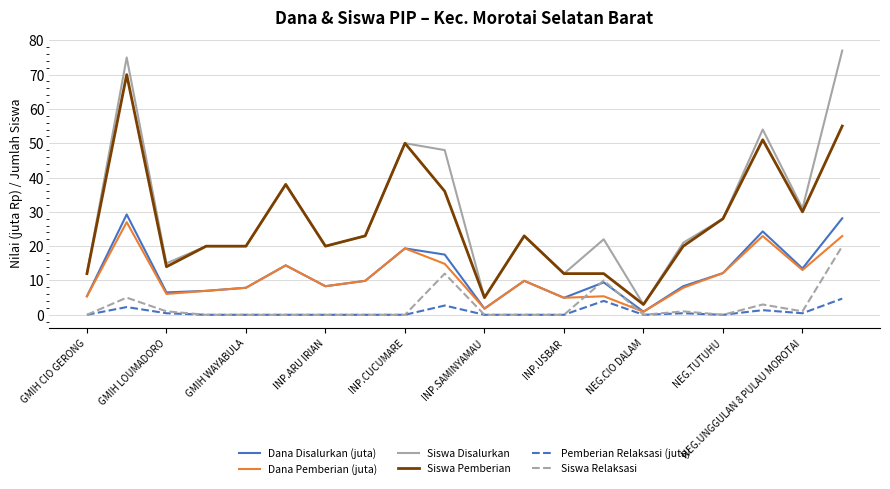

True or false: Dana Disalurkan (juta) and Siswa Disalurkan cross at least once.

False